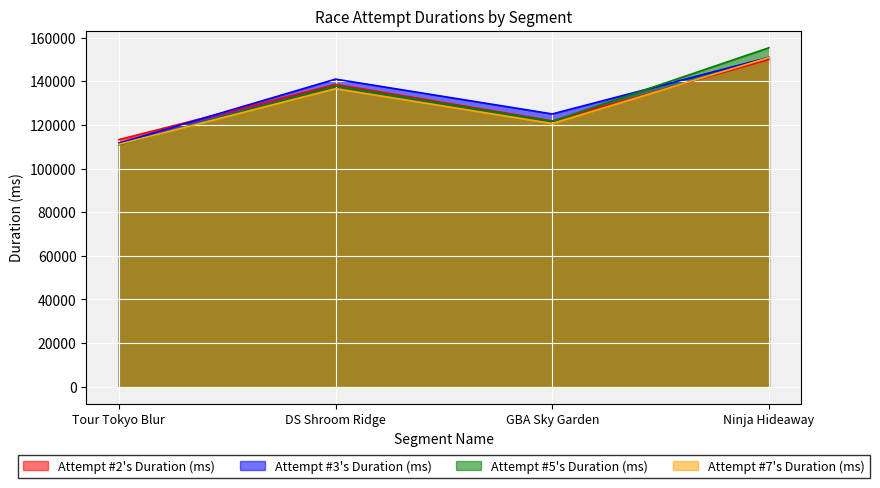

Reading left to right, transcribe all the data shown in this chart.

Attempt #2's Duration (ms): Tour Tokyo Blur=113218	DS Shroom Ridge=138553	GBA Sky Garden=121827	Ninja Hideaway=149932
Attempt #3's Duration (ms): Tour Tokyo Blur=111622	DS Shroom Ridge=140948	GBA Sky Garden=124992	Ninja Hideaway=150929
Attempt #5's Duration (ms): Tour Tokyo Blur=110836	DS Shroom Ridge=137820	GBA Sky Garden=121614	Ninja Hideaway=155328
Attempt #7's Duration (ms): Tour Tokyo Blur=111100	DS Shroom Ridge=136579	GBA Sky Garden=120611	Ninja Hideaway=150847